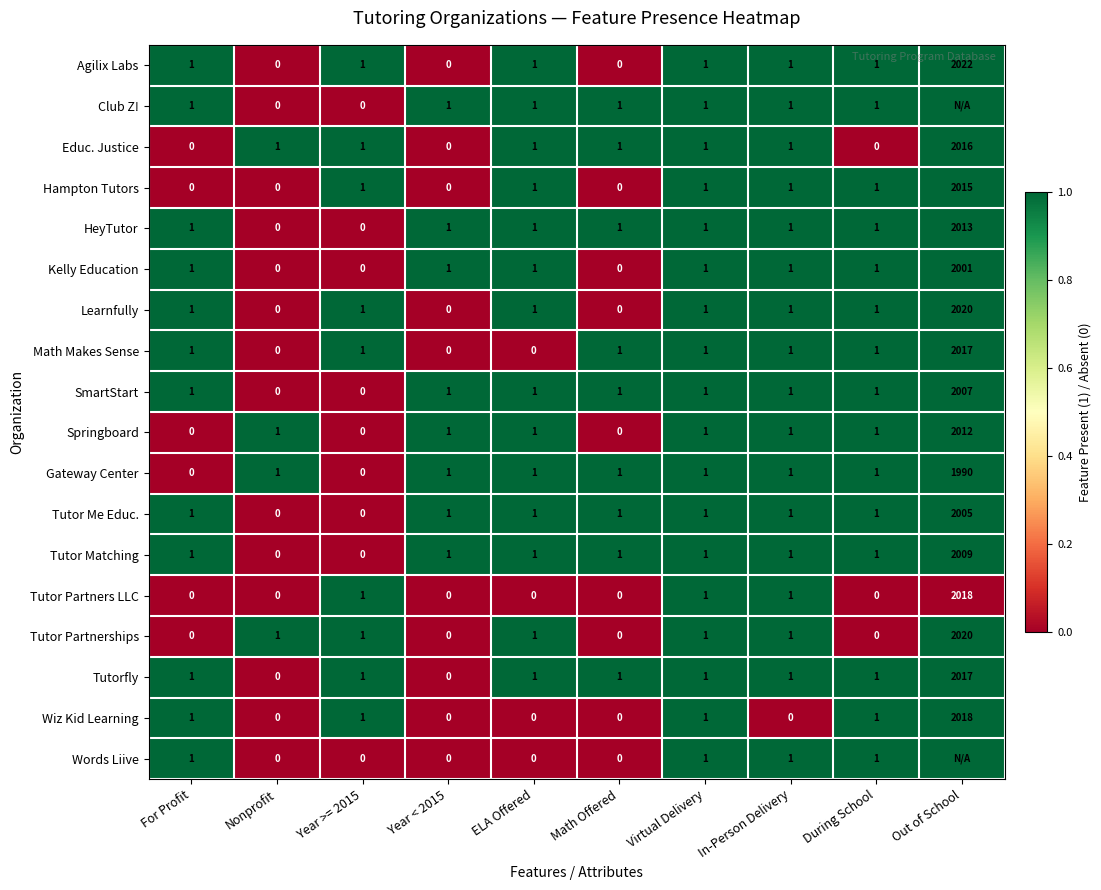

What is the difference between the maximum and minimum values in the Tutor Me Educ. series?

2005